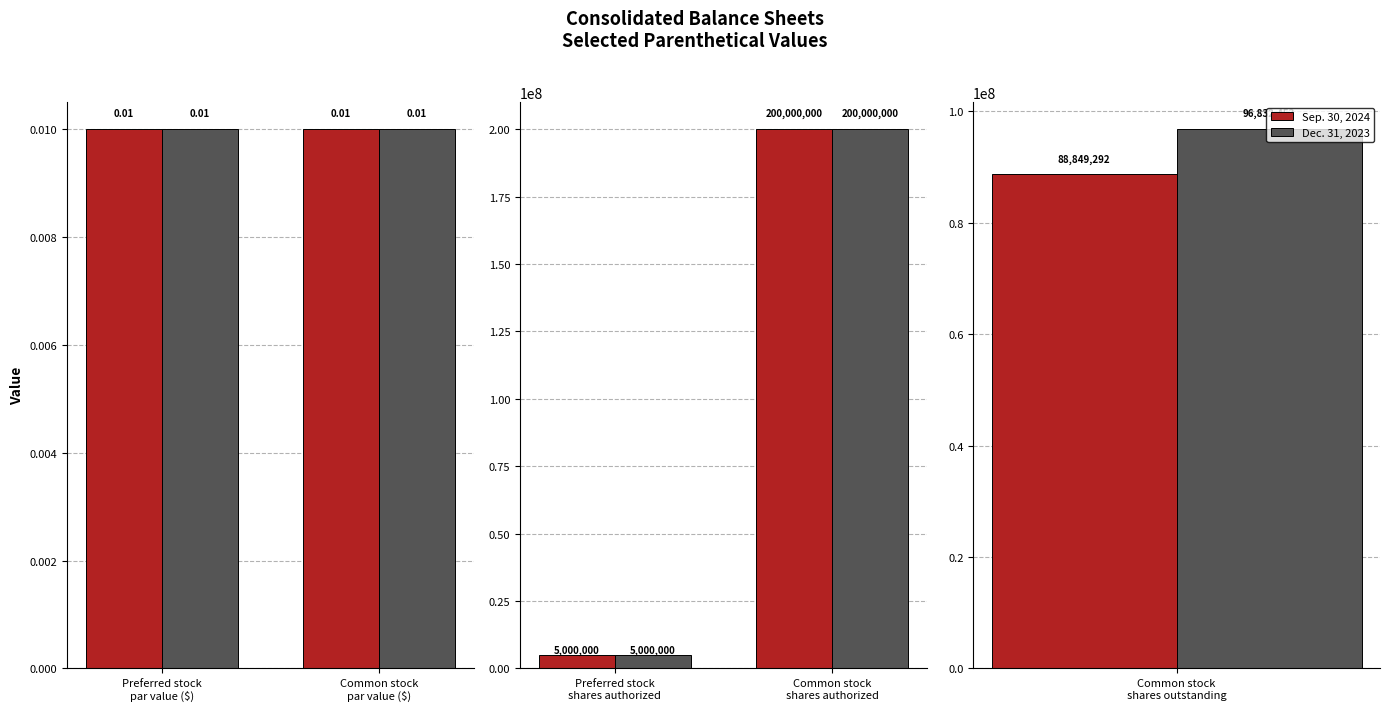

At Preferred stock shares authorized, list the series in order from largest to smallest.

Sep. 30, 2024, Dec. 31, 2023